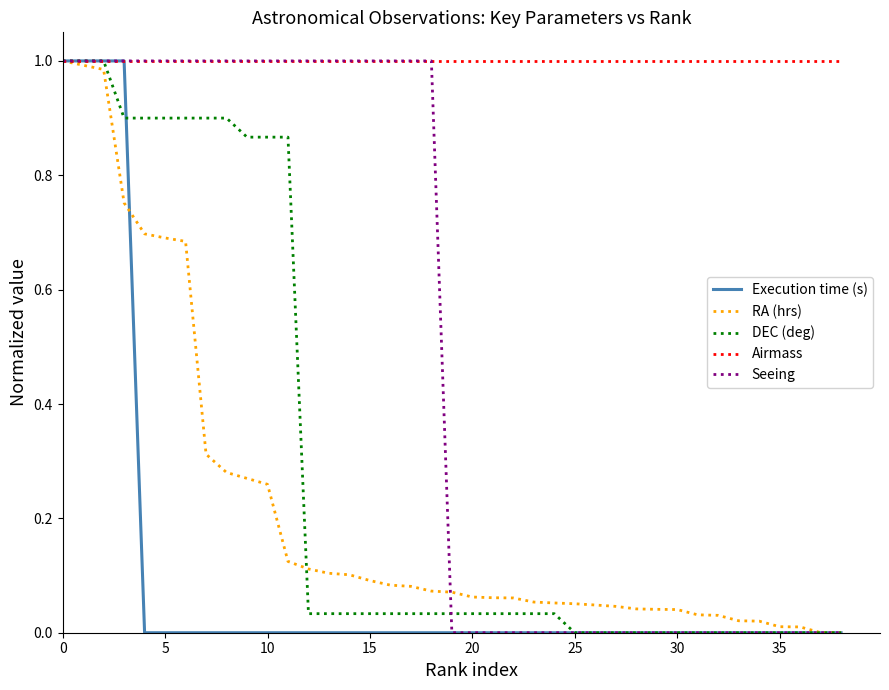

Which series has the largest total across all categories?

Airmass